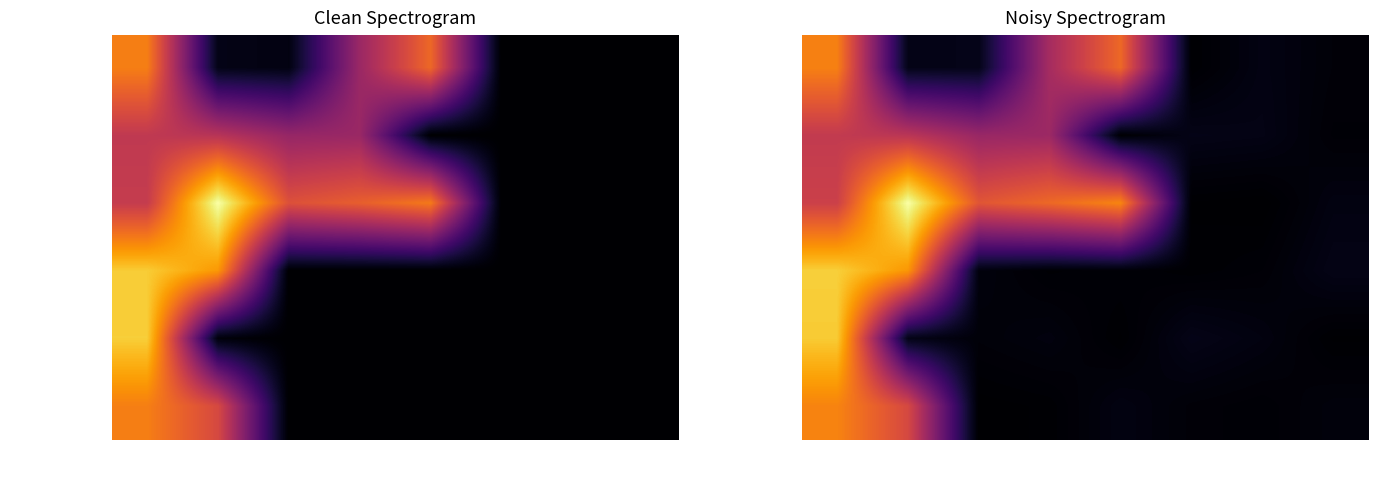

Which label corresponds to the smallest value in the chart?

子项7